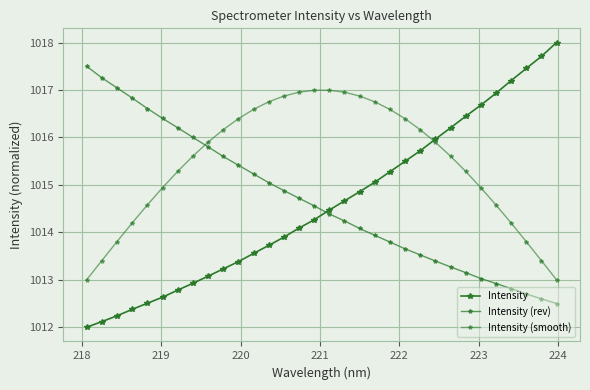

How many distinct data groups are displayed?

3